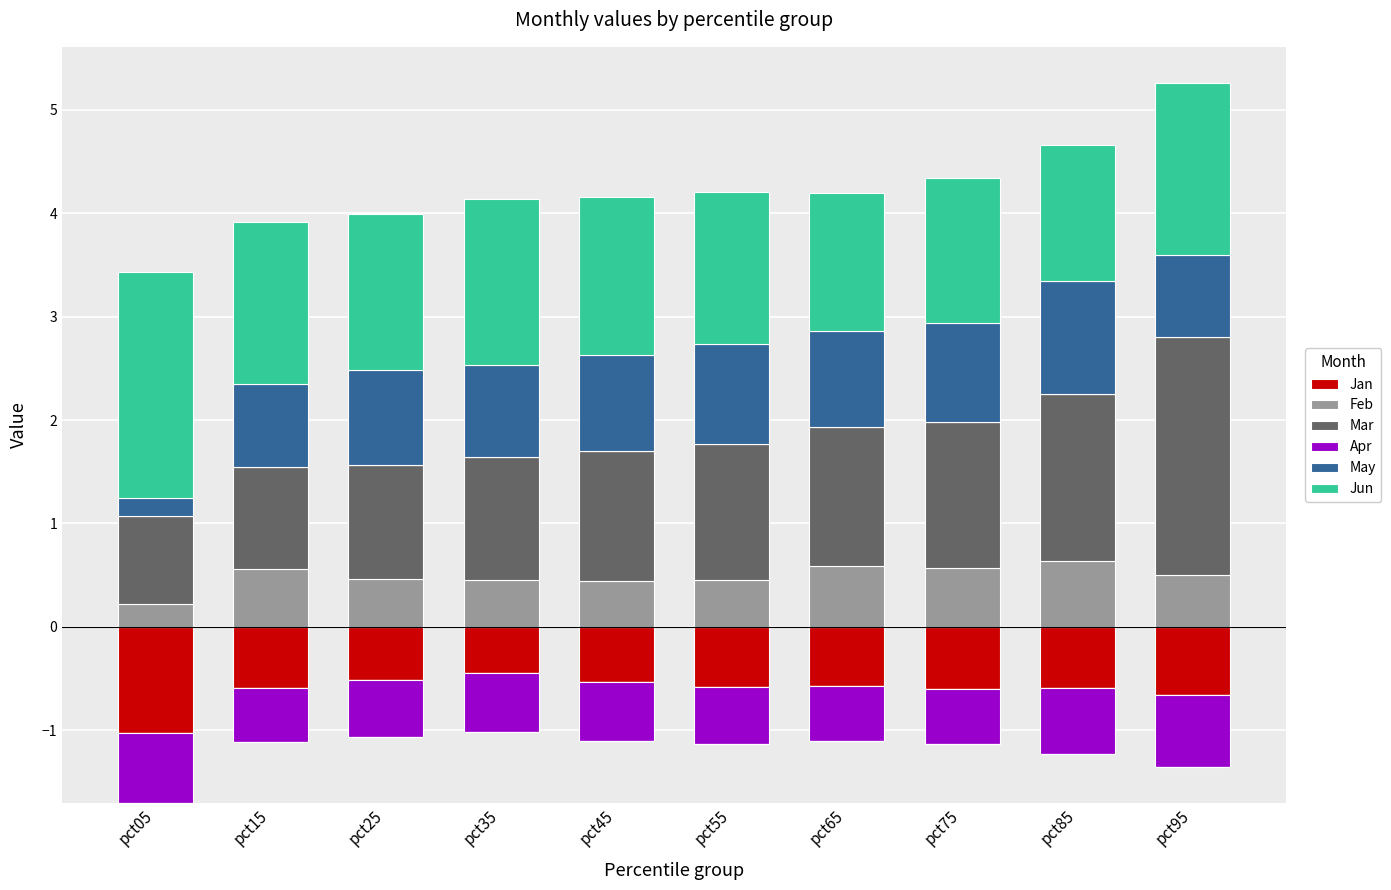

Between pct75 and pct55, which is larger?

pct75